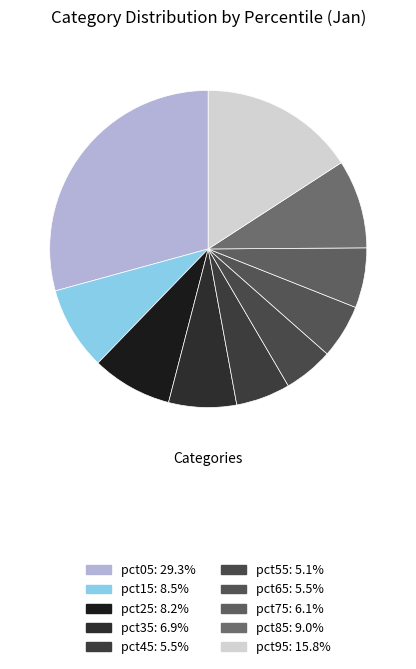

True or false: pct75 accounts for 6% of the total.

True